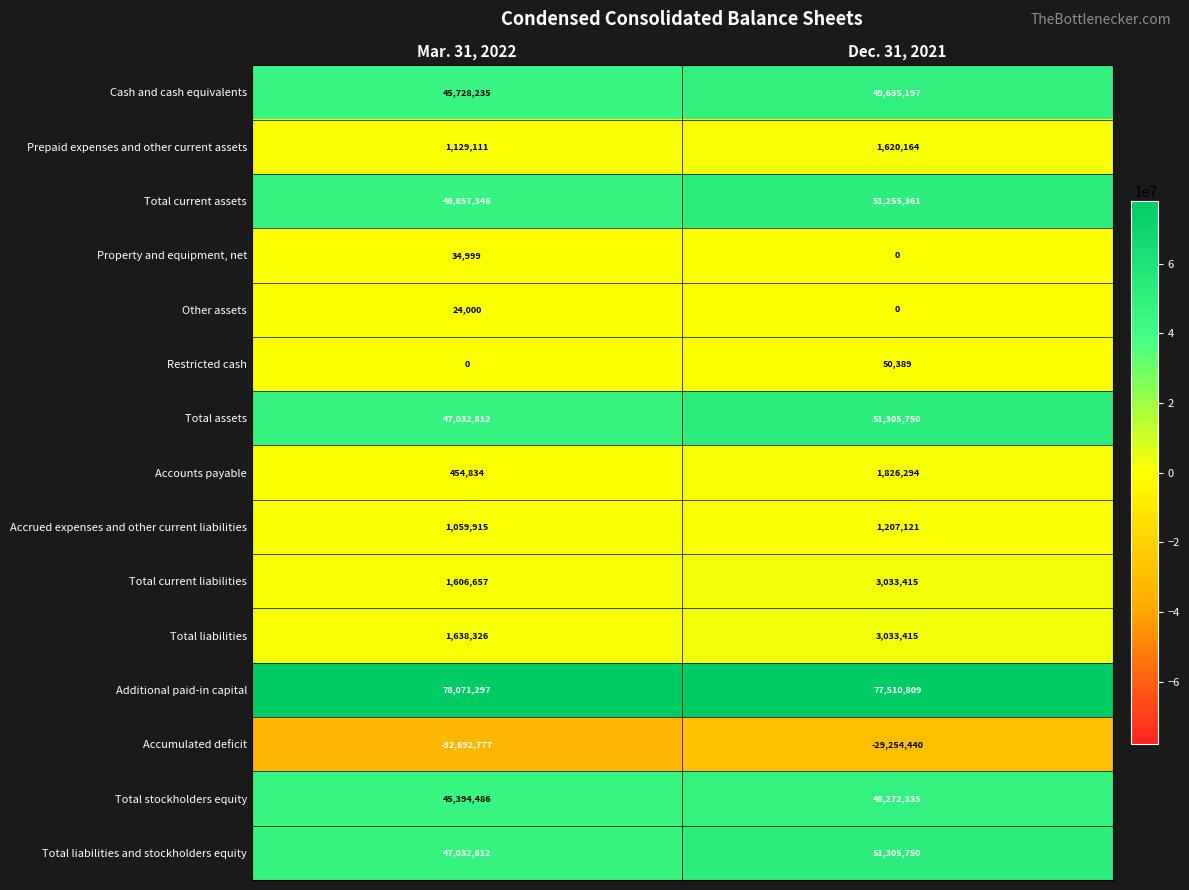

What is the smallest value displayed?

-32692777